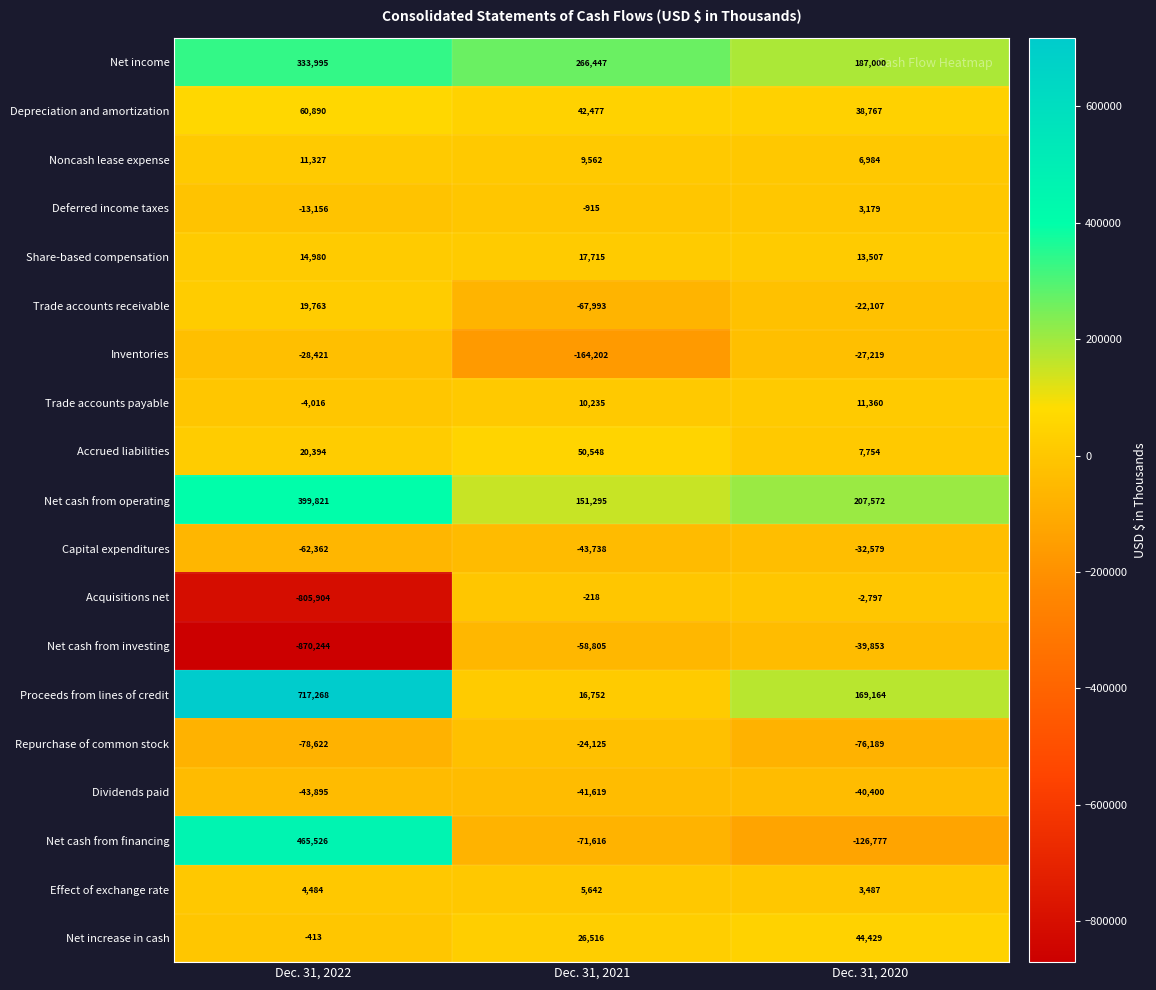

Is it true that Net cash from investing equals -495130 at Dec. 31, 2022?

False